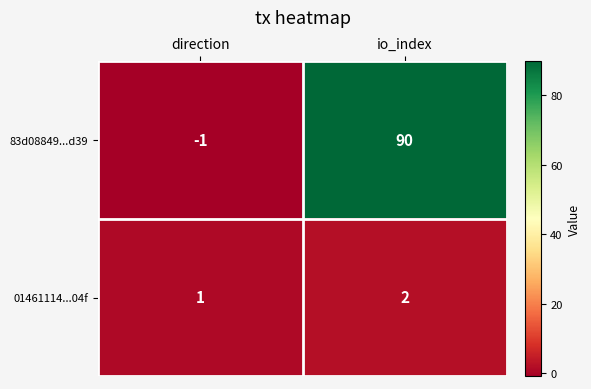

Rank the series by their average value, from lowest to highest.

01461114...04f, 83d08849...d39